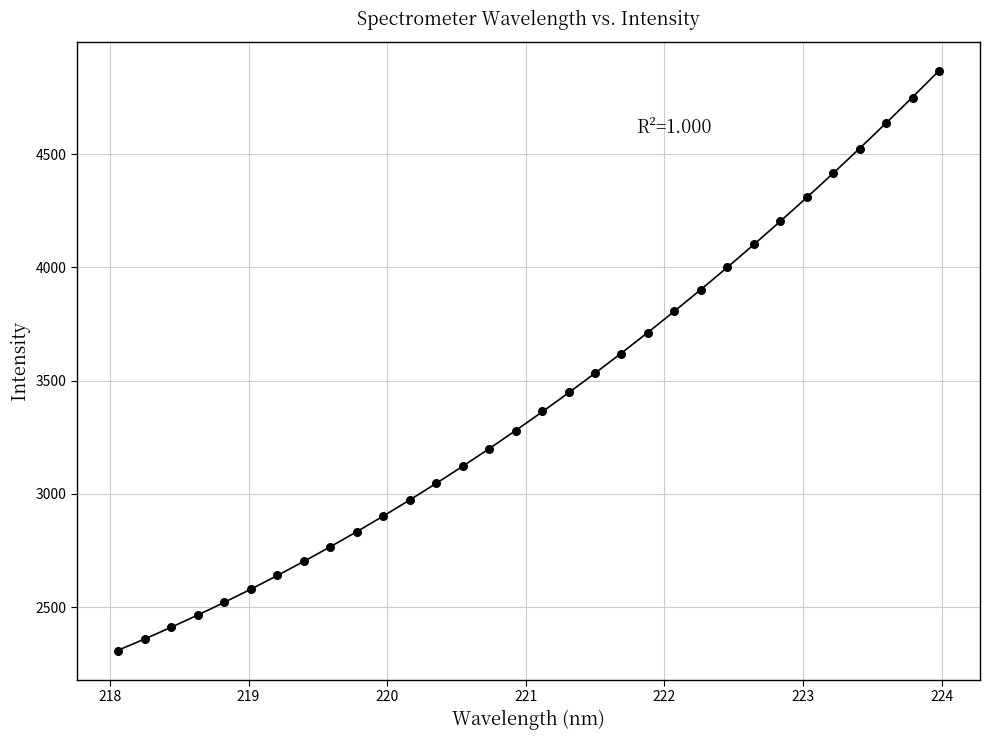

What is the range of Y values (max minus min)?

2558.0